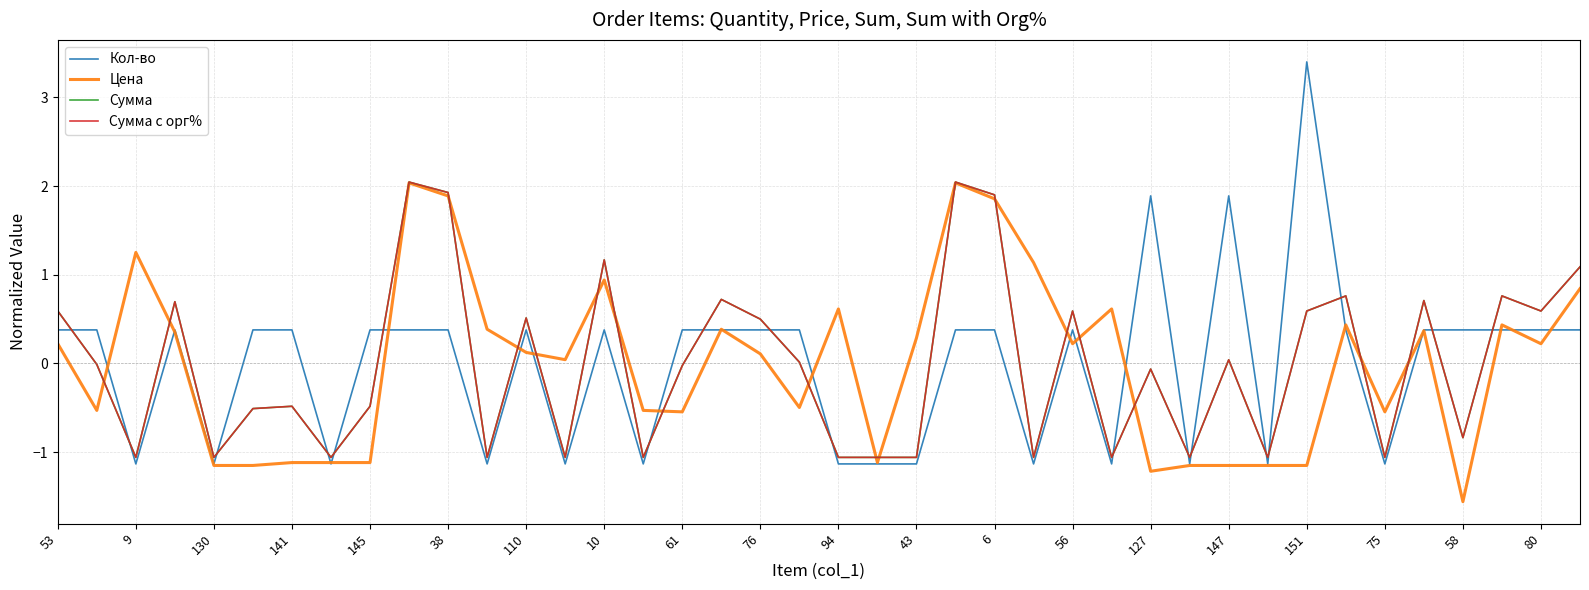

Does the chart display data point markers on the line(s)?

No